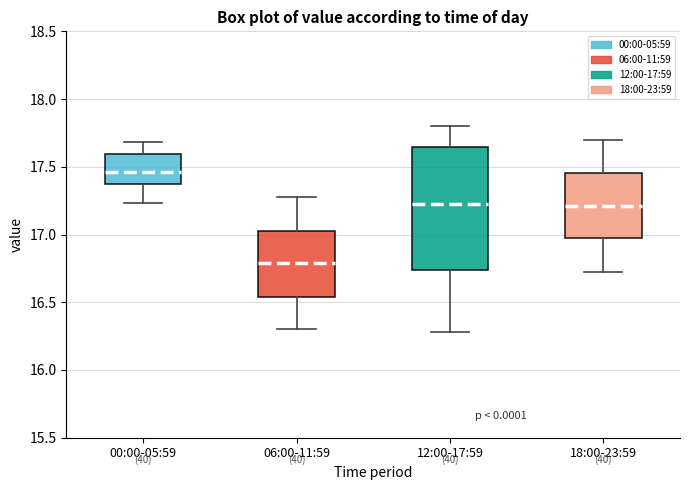

Which box is the tallest, from its lower edge to its upper edge?

12:00-17:59